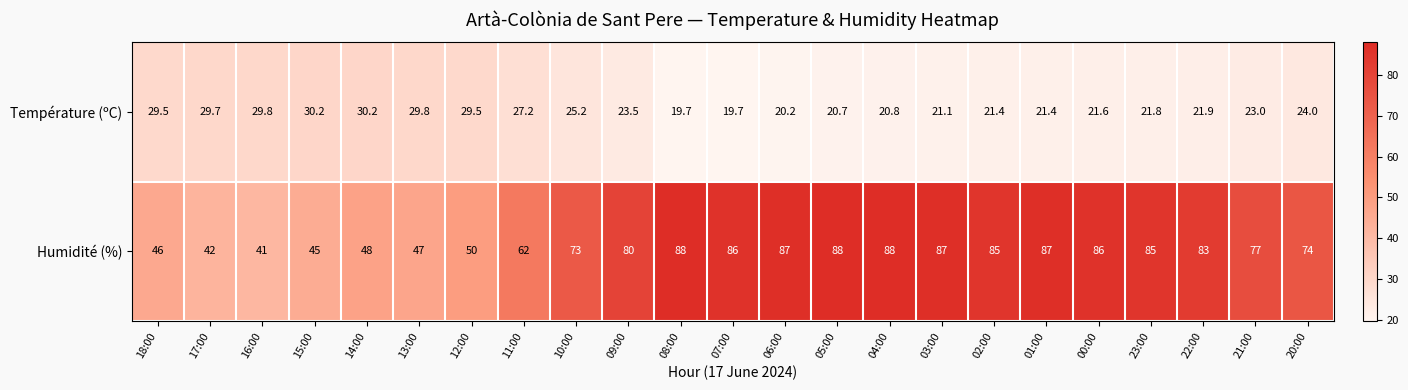

At 06:00, list the series in order from smallest to largest.

Température (ºC), Humidité (%)